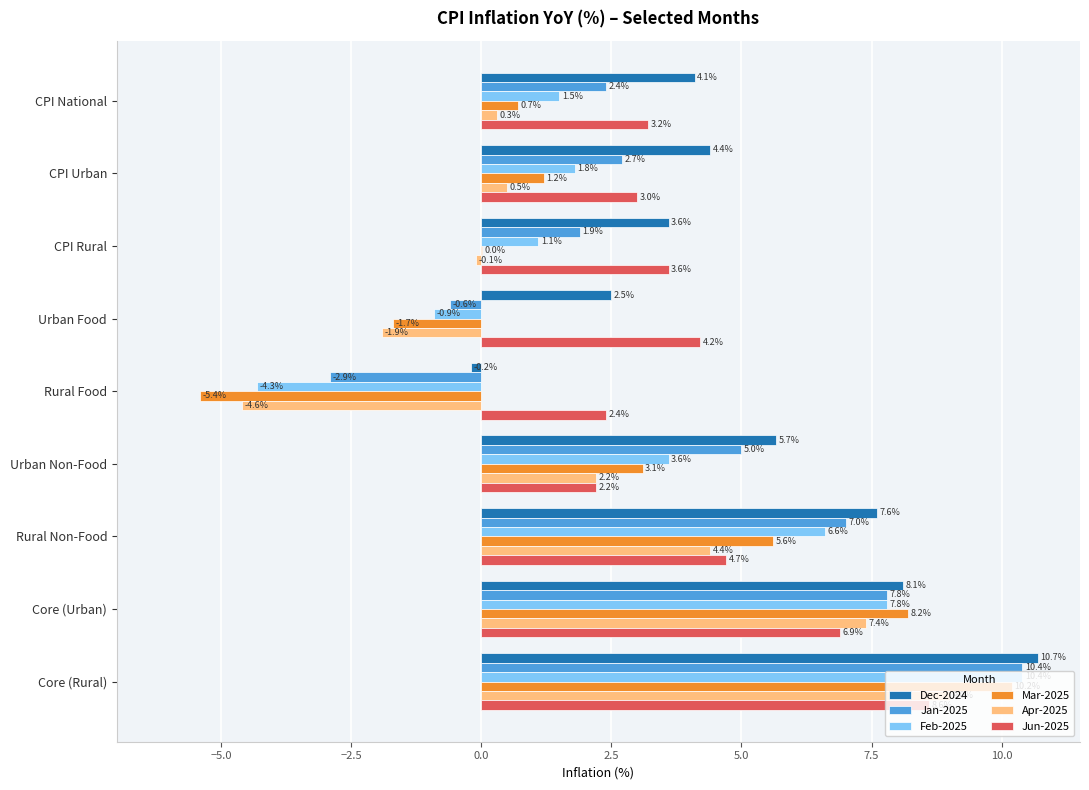

The value of Feb-2025 at Urban Non-Food is 1.0. True or false?

False